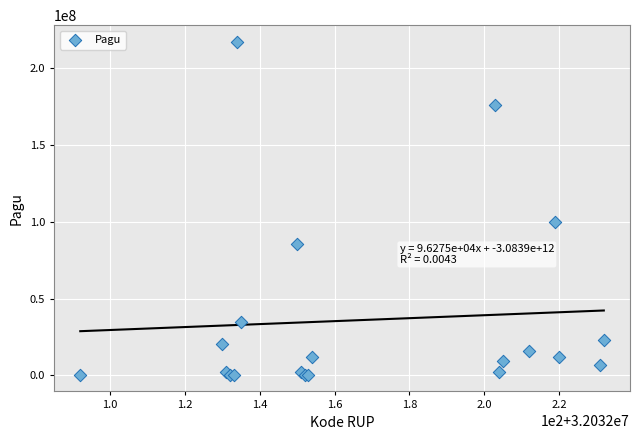

What Y value in the scatter plot is closest to 108800000?

99958000